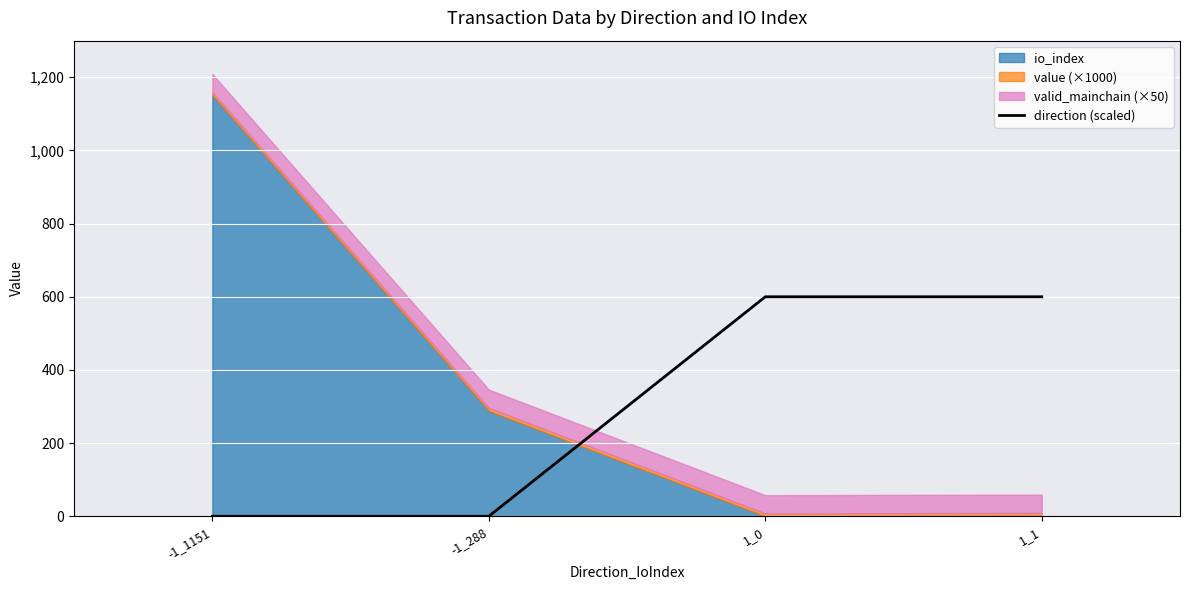

True or false: direction (scaled) has more than 1 interior local peaks.

False